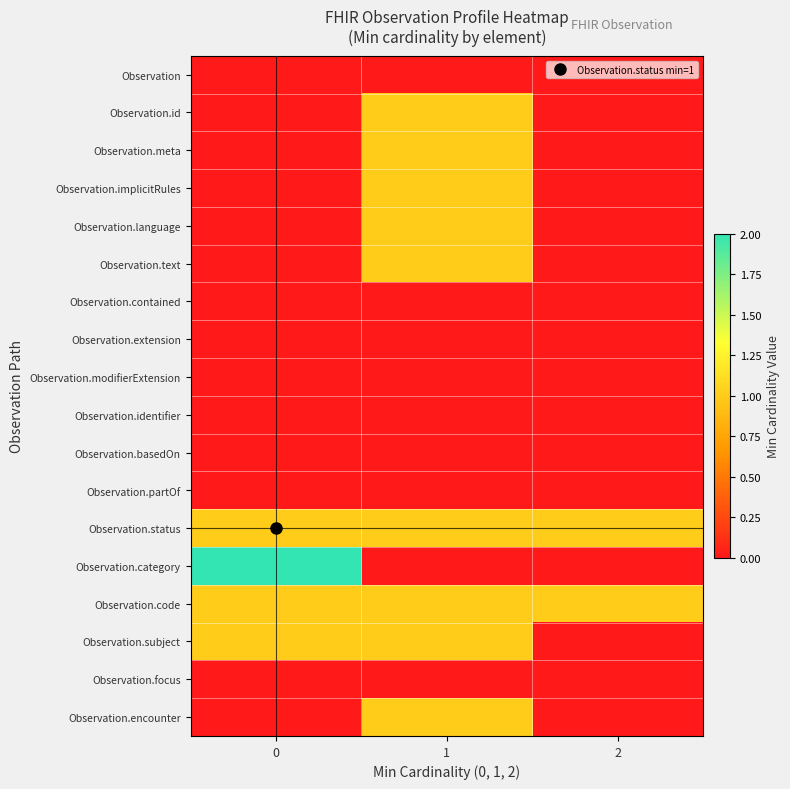

List the series in order of their peak value, highest first.

Observation.category, Observation.id, Observation.meta, Observation.implicitRules, Observation.language, Observation.text, Observation.status, Observation.code, Observation.subject, Observation.encounter, Observation, Observation.contained, Observation.extension, Observation.modifierExtension, Observation.identifier, Observation.basedOn, Observation.partOf, Observation.focus